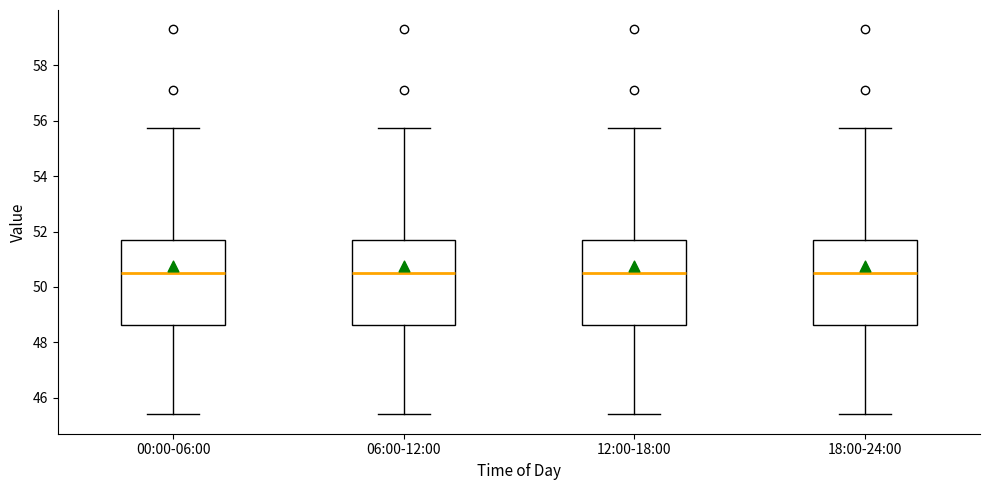

Where does the upper whisker of the box for 18:00-24:00 end on the y-axis? The values are not printed on the chart, so give them approximately, as read against the axis.

55.8